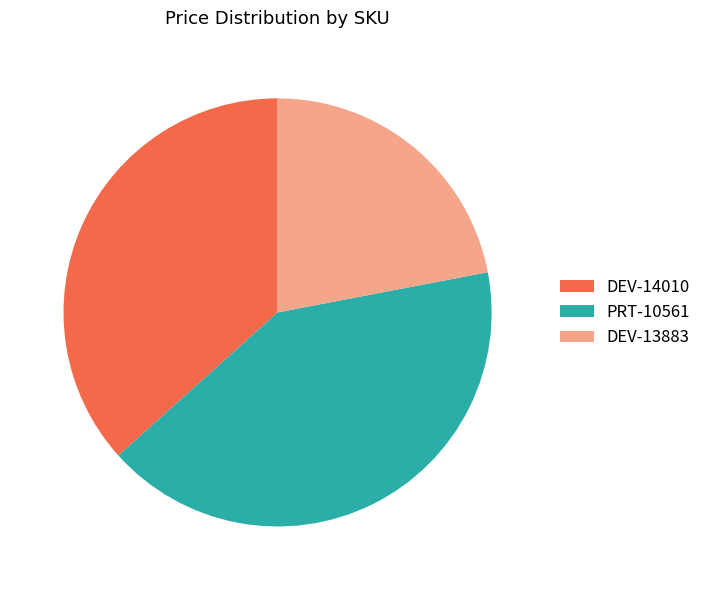

Which has a higher value, DEV-13883 or PRT-10561?

PRT-10561